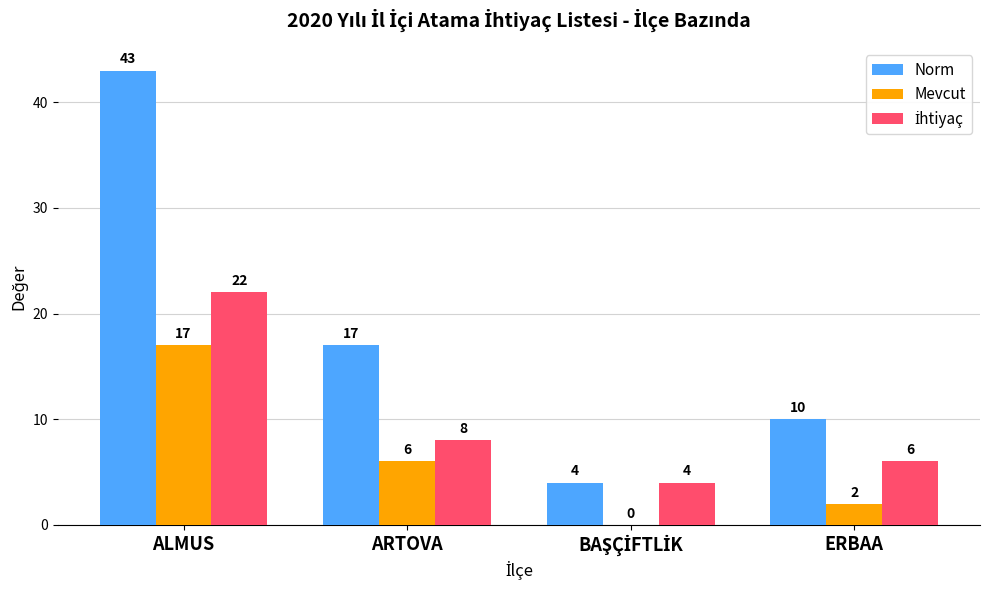

True or false: Norm has a value of 6 at ERBAA.

False